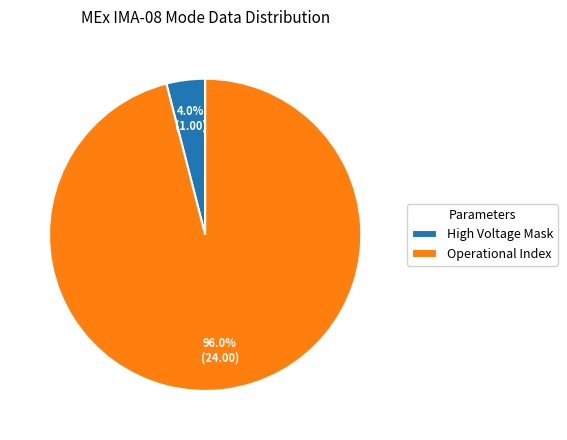

To the nearest percent, what is the average slice percentage?

50%